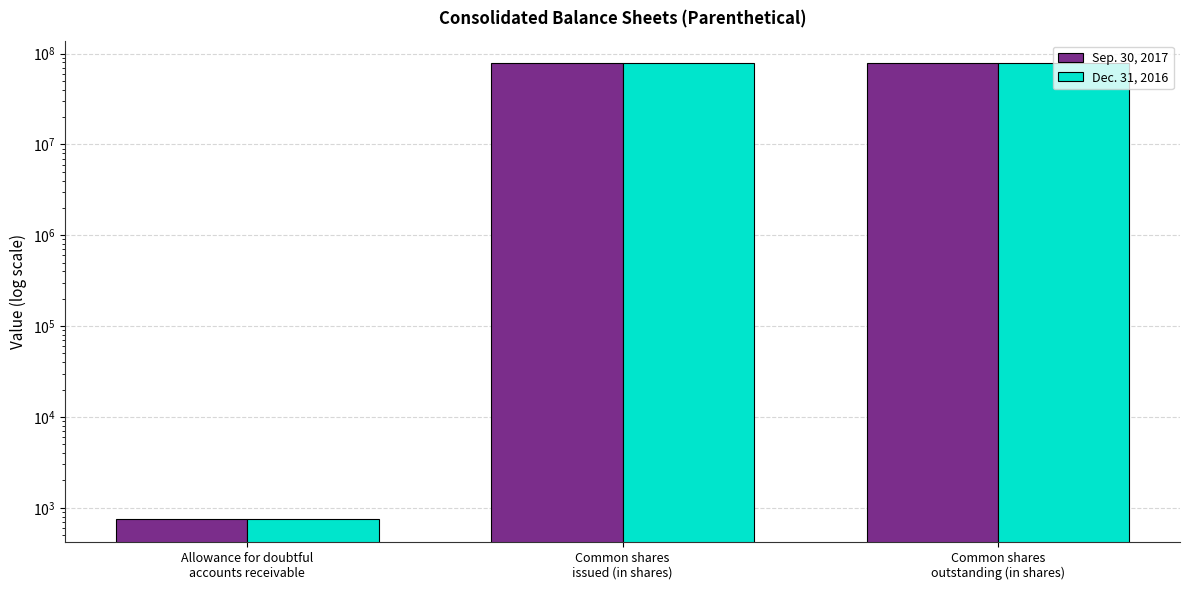

What is the maximum value for Sep. 30, 2017?

77805014